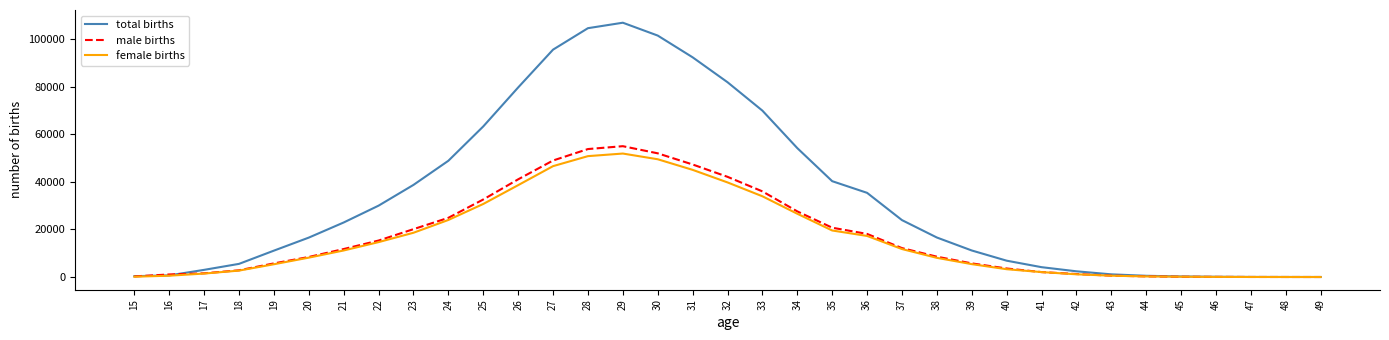

Does the chart have visible grid lines?

No